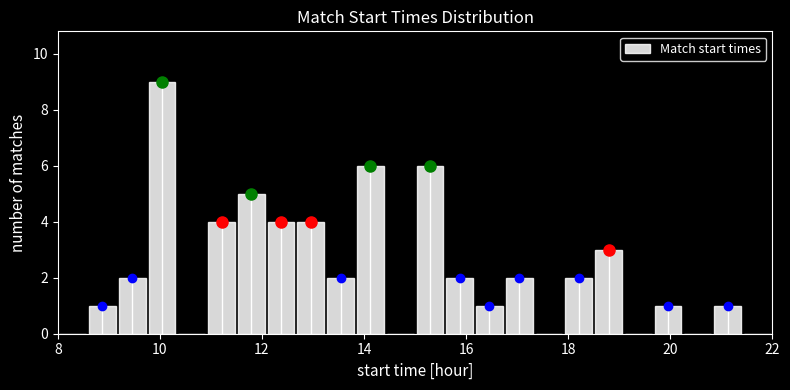

Read against the x-axis, roughly where is the centre of the tallest bar?

10.0